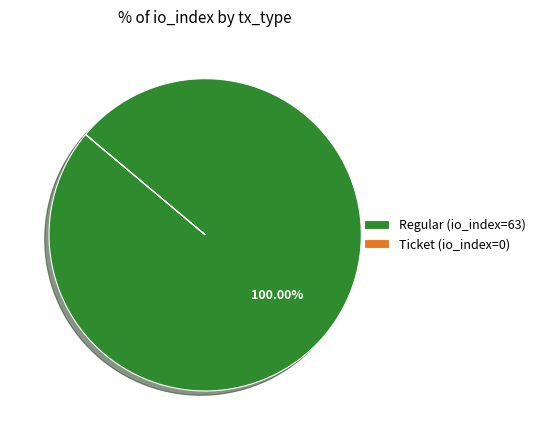

Which category accounts for the majority?

Regular (io_index=63)